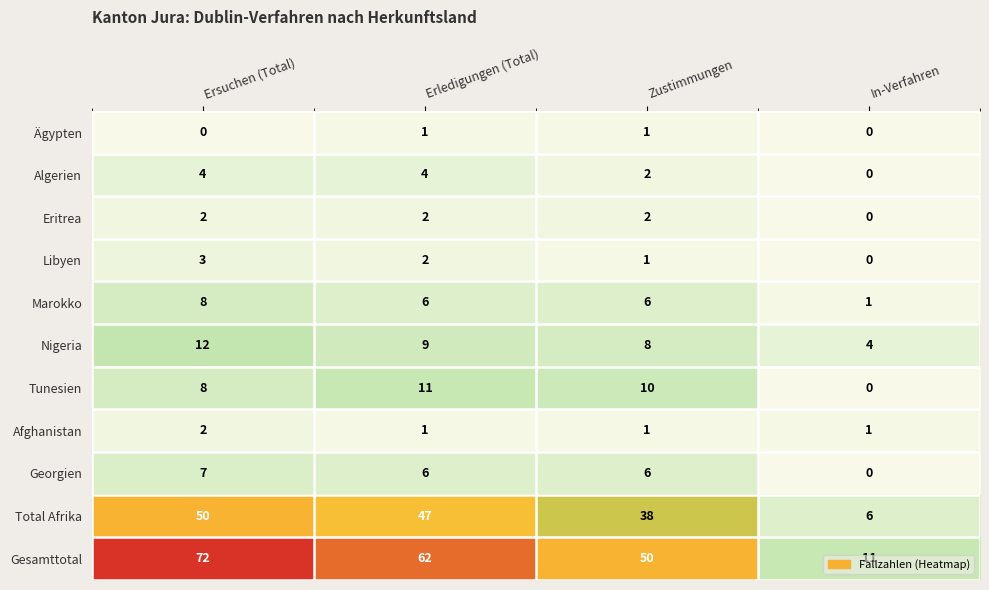

At which label is Nigeria closest to 8?

Zustimmungen